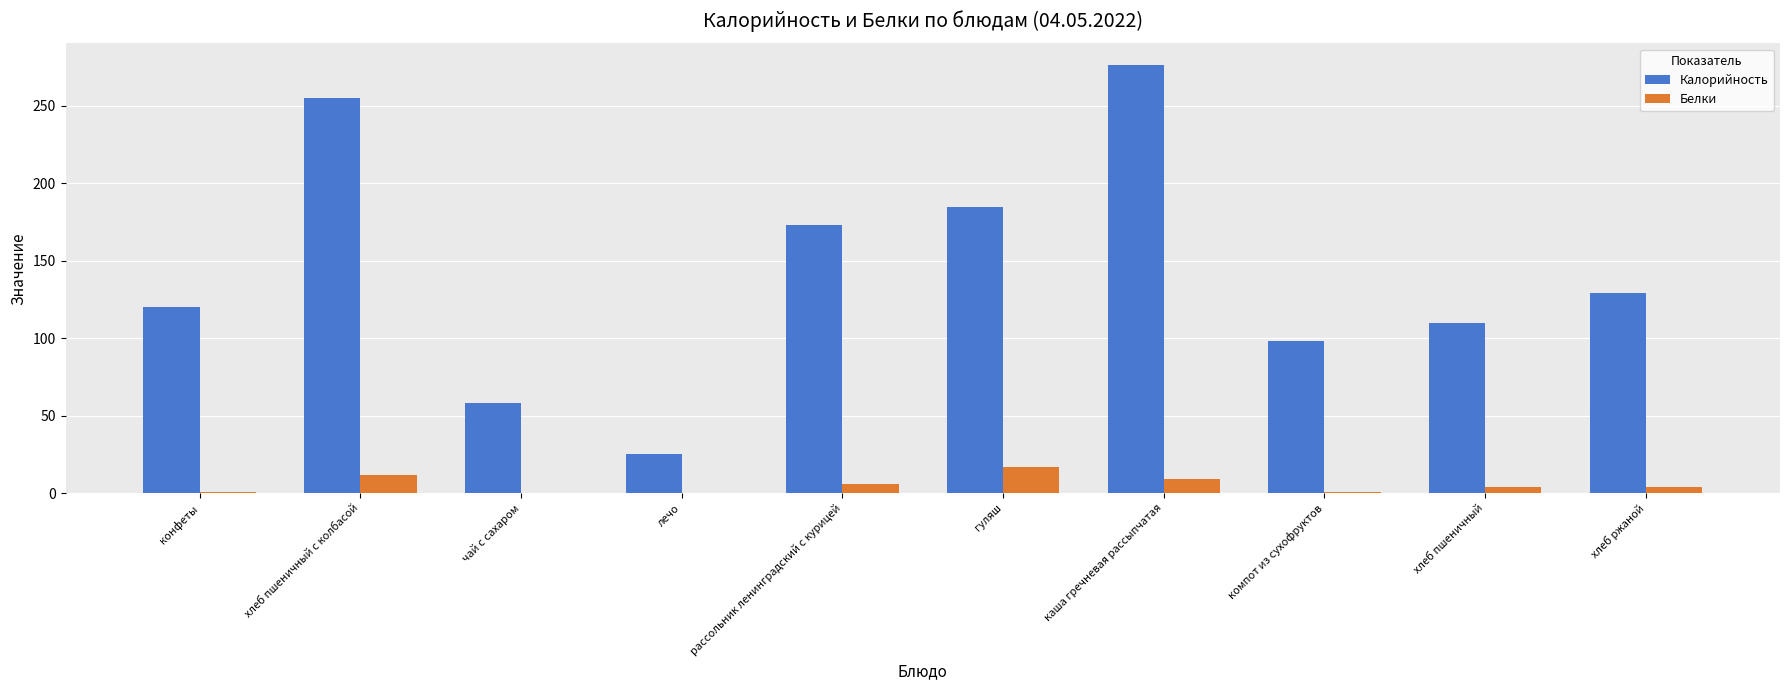

What is the sum of all Белки values?

52.6